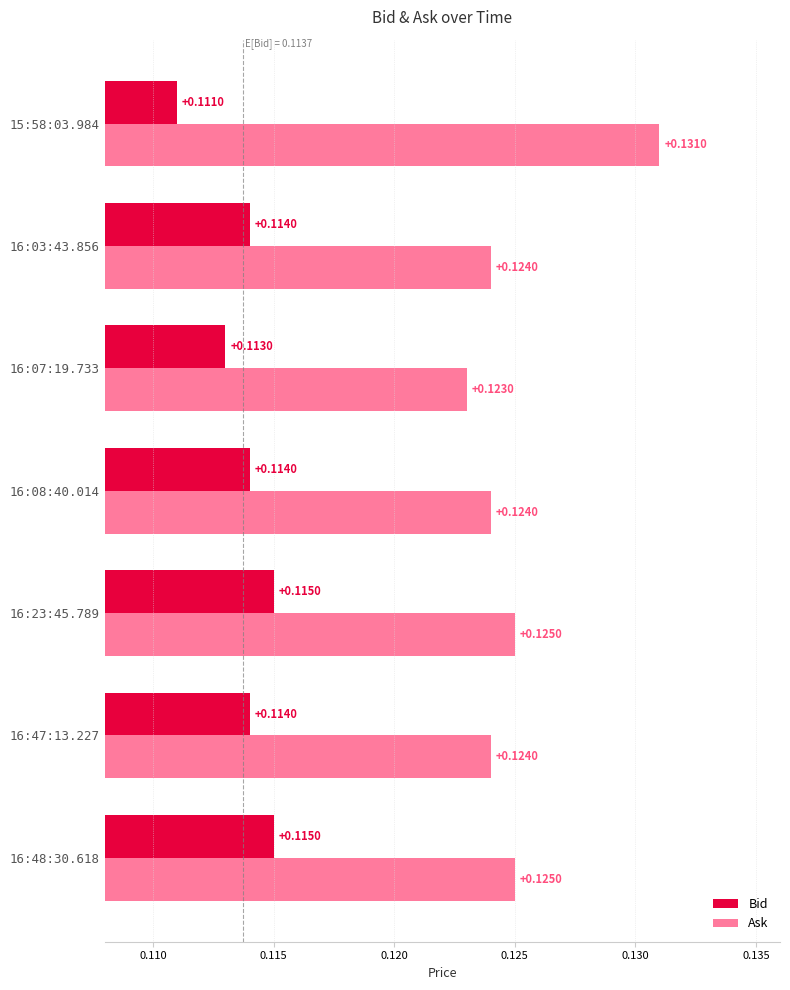

Which series has the largest total across all categories?

Ask